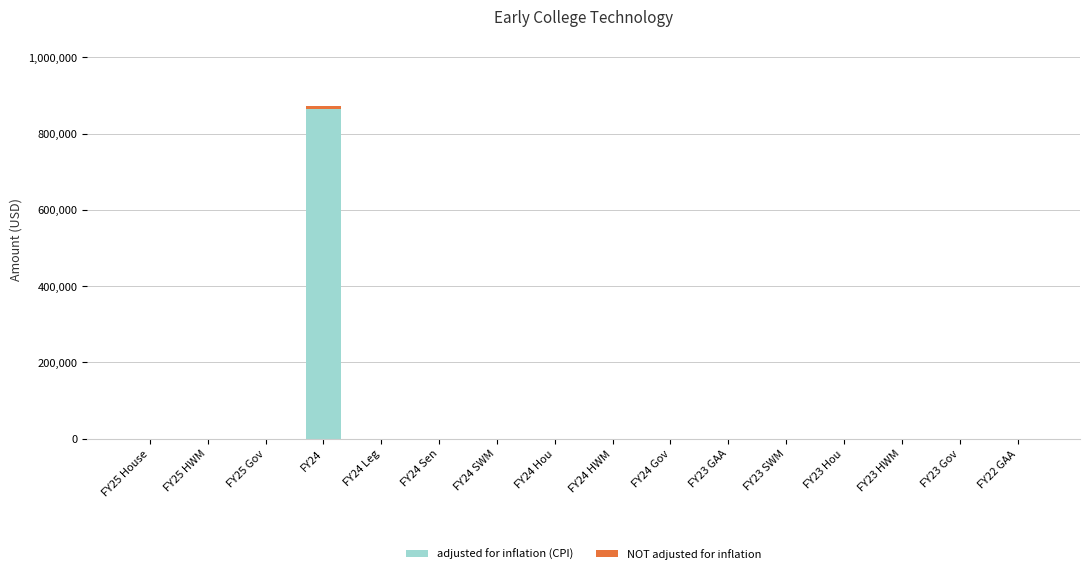

At which category is the sum across all series the highest?

FY24